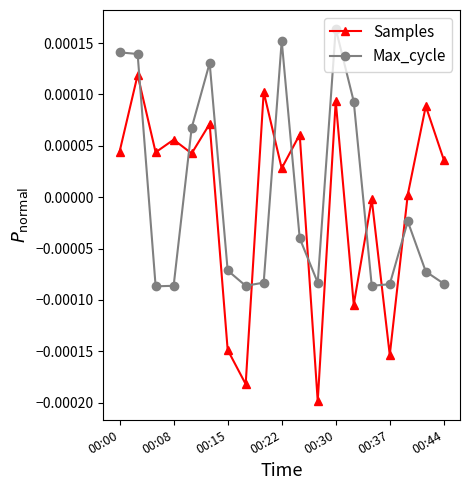

True or false: Max_cycle and Samples intersect in this chart.

True